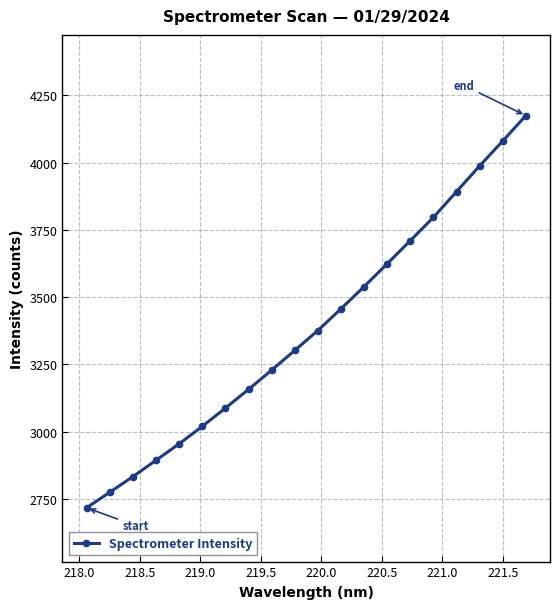

True or false: the data has more than 2 interior local peaks.

False